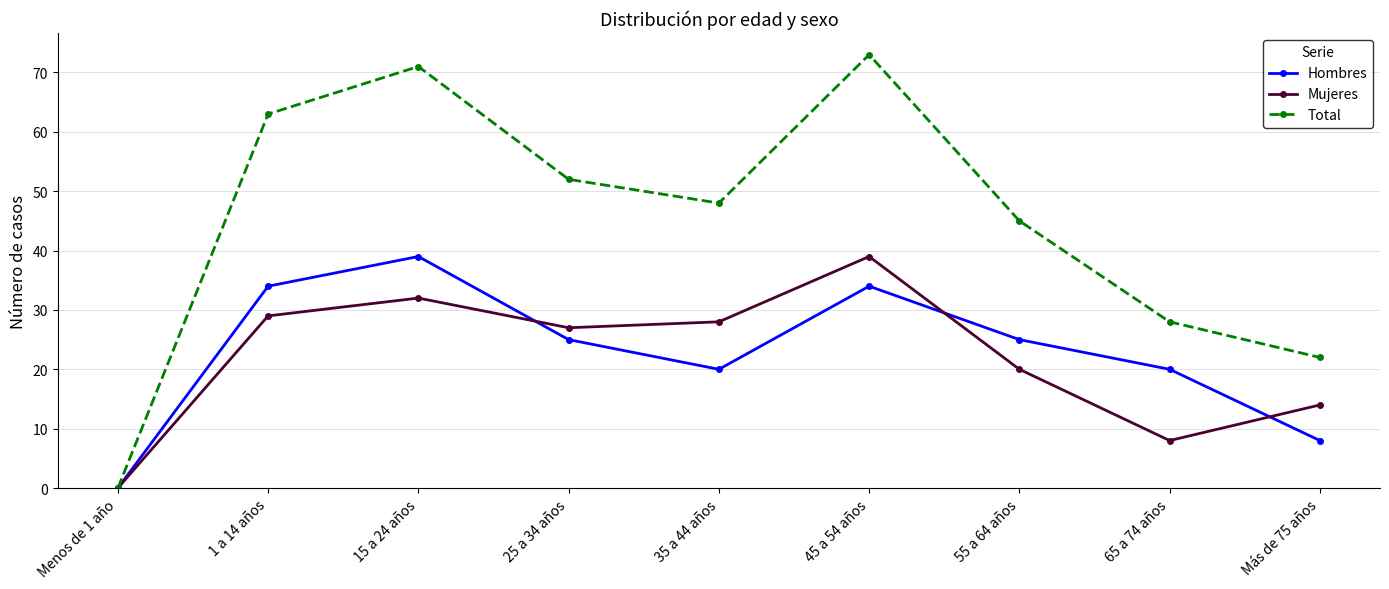

What is the sum of the Mujeres values at 65 a 74 años and Menos de 1 año?

8